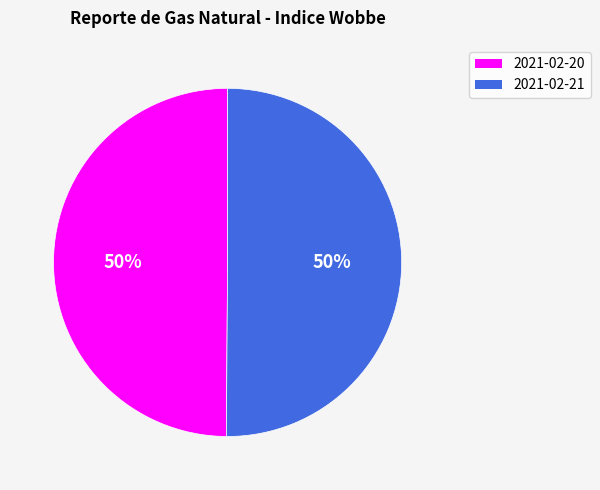

True or false: 2021-02-20 accounts for 50% of the total.

True